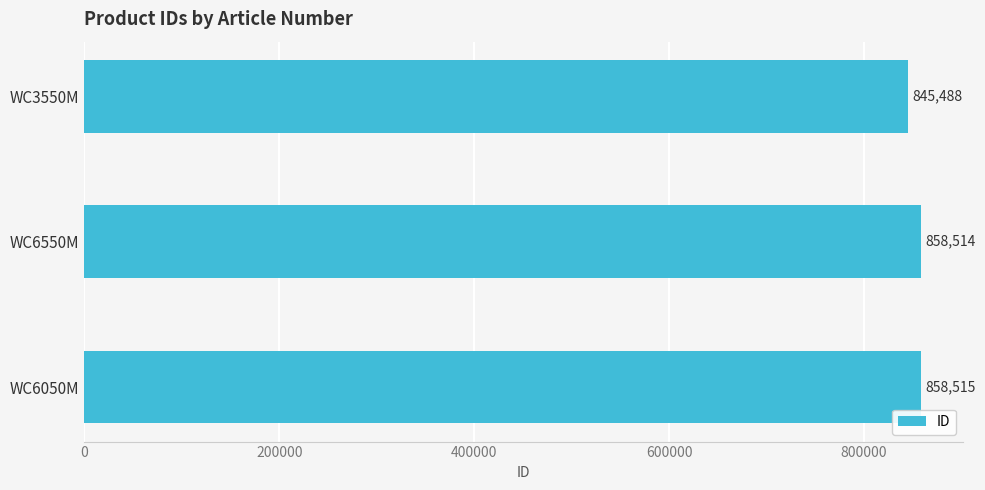

What is the average value?

854172